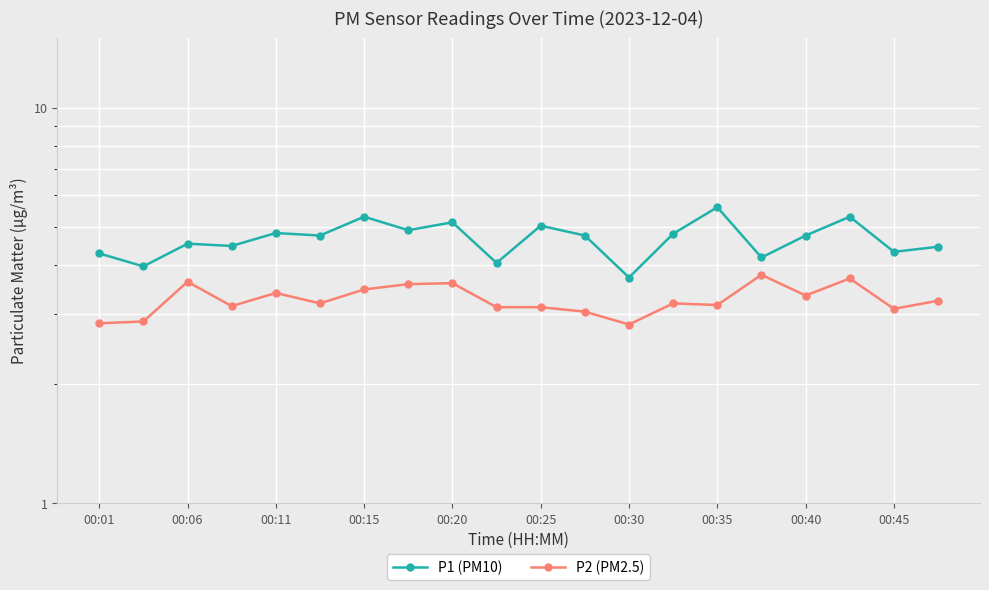

What is the value of the P2 (PM2.5) point at the 3rd from the left?

3.6